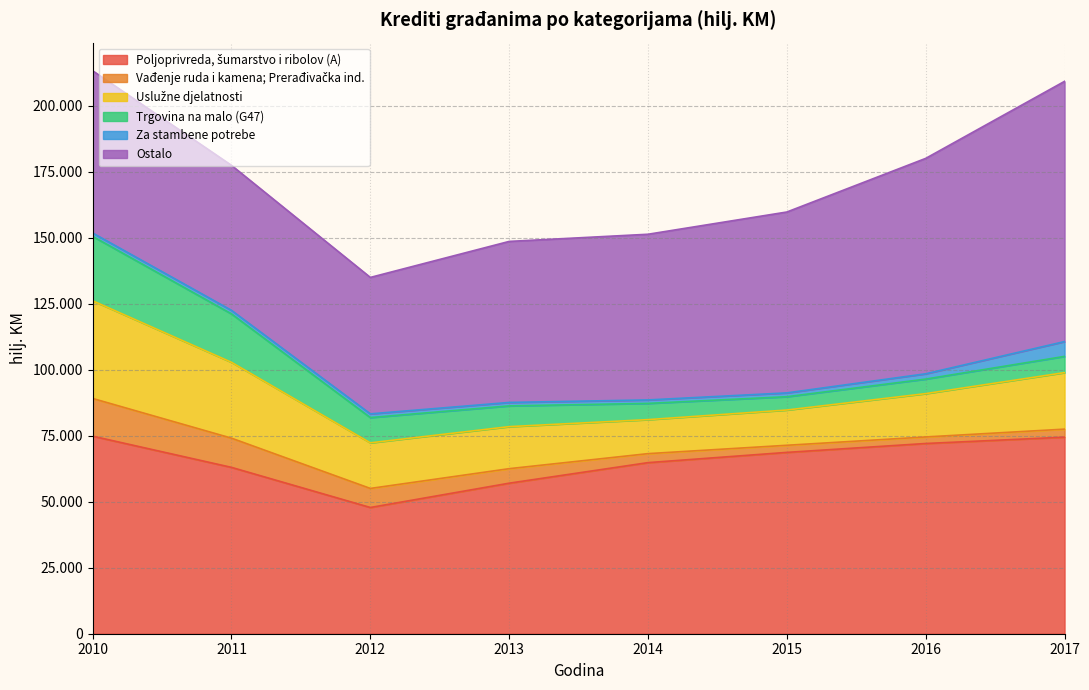

True or false: Trgovina na malo (G47) and Za stambene potrebe cross at least once.

False